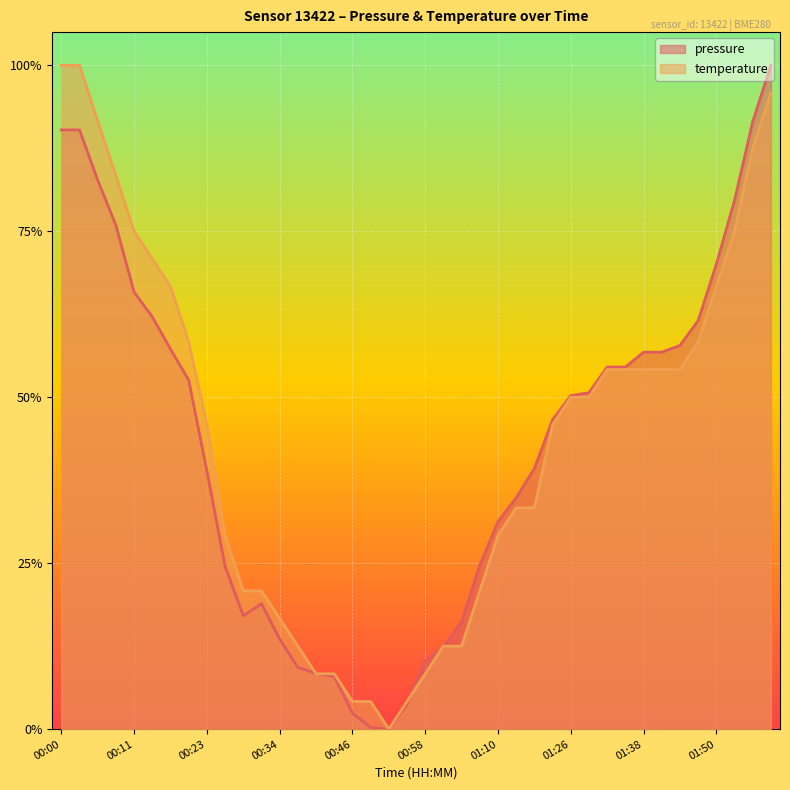

True or false: temperature and pressure cross at least once.

True